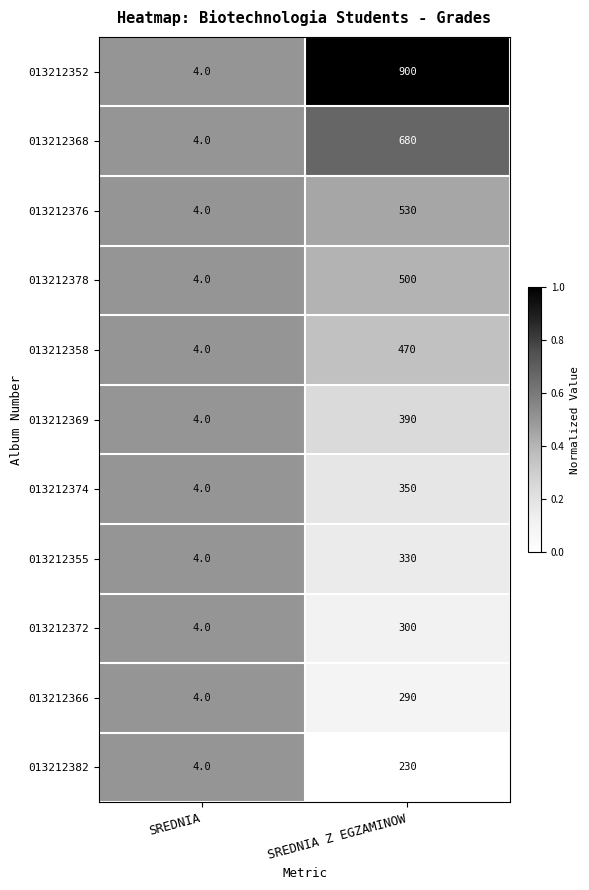

Where is 013212372 nearest to the value 152?

SREDNIA